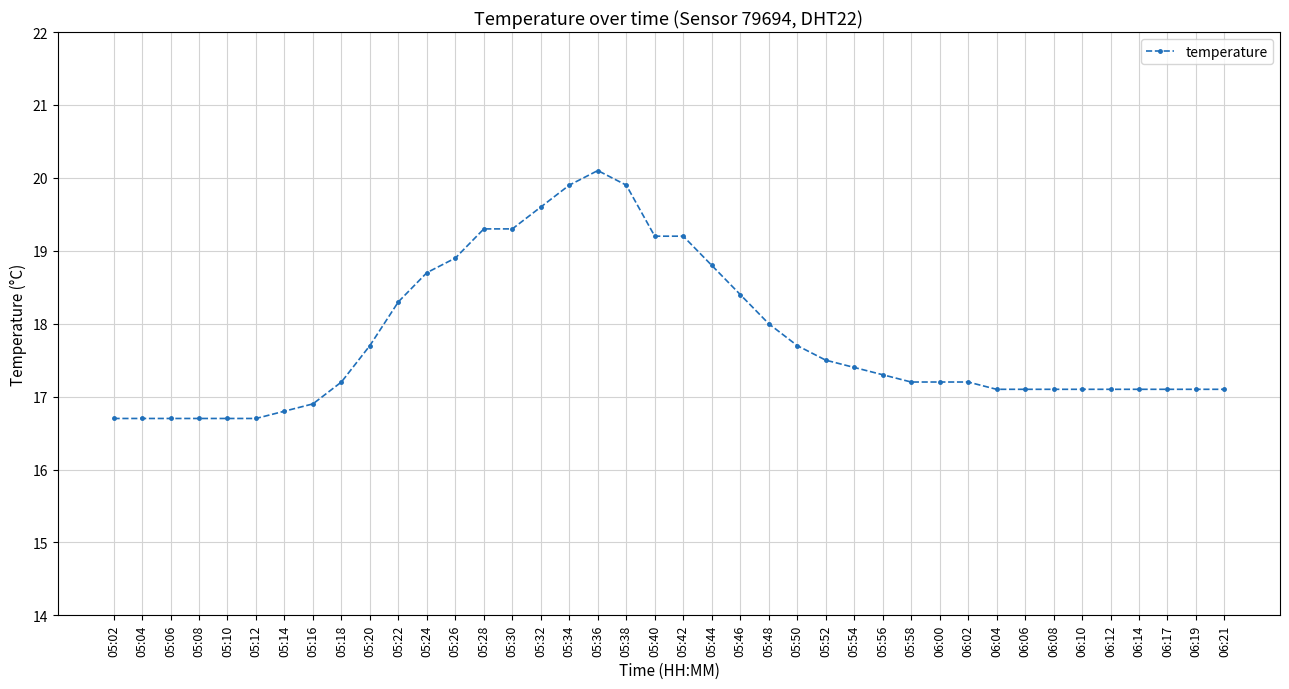

Read the value at 06:08.

17.1